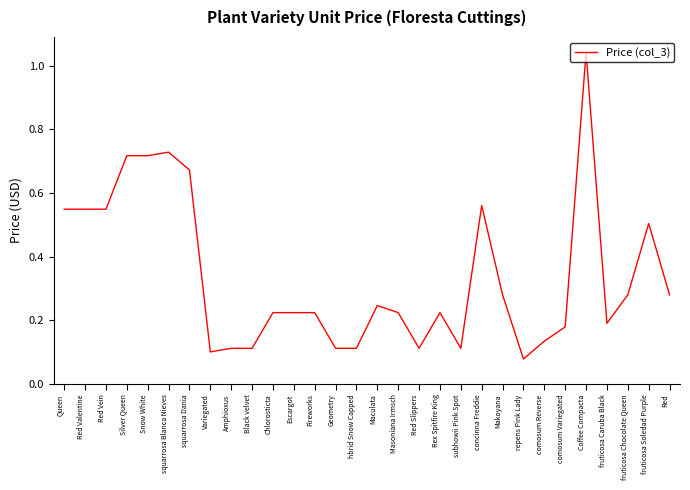

How many distinct data groups are displayed?

1